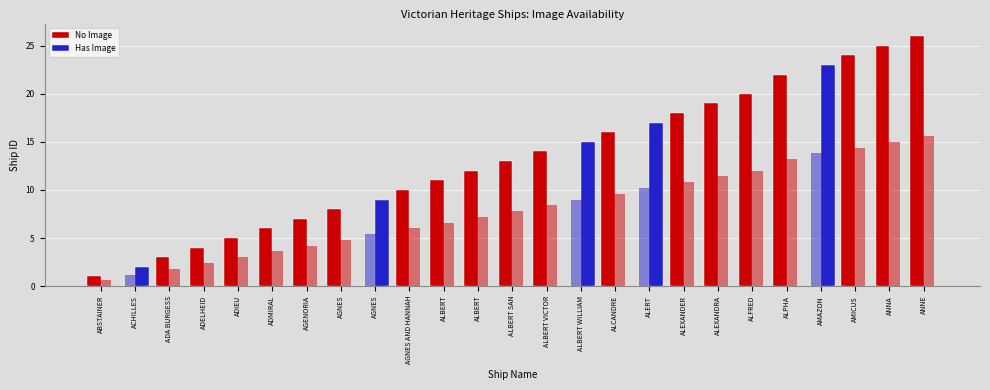

Reading right to left, what are all the values shown in this chart?

No Image: ANNE=26	ANNA=25	AMICUS=24	AMAZON=0	ALPHA=22	ALFRED=20	ALEXANDRA=19	ALEXANDER=18	ALERT=0	ALCANDRE=16	ALBERT WILLIAM=0	ALBERT VICTOR=14	ALBERT SAN=13	ALBERT=12	ALBERT=11	AGNES AND HANNAH=10	AGNES=0	AGNES=8	AGENORIA=7	ADMIRAL=6	ADIEU=5	ADELHEID=4	ADA BURGESS=3	ACHILLES=0	ABSTAINER=1
Has Image: ANNE=0	ANNA=0	AMICUS=0	AMAZON=23	ALPHA=0	ALFRED=0	ALEXANDRA=0	ALEXANDER=0	ALERT=17	ALCANDRE=0	ALBERT WILLIAM=15	ALBERT VICTOR=0	ALBERT SAN=0	ALBERT=0	ALBERT=0	AGNES AND HANNAH=0	AGNES=9	AGNES=0	AGENORIA=0	ADMIRAL=0	ADIEU=0	ADELHEID=0	ADA BURGESS=0	ACHILLES=2	ABSTAINER=0